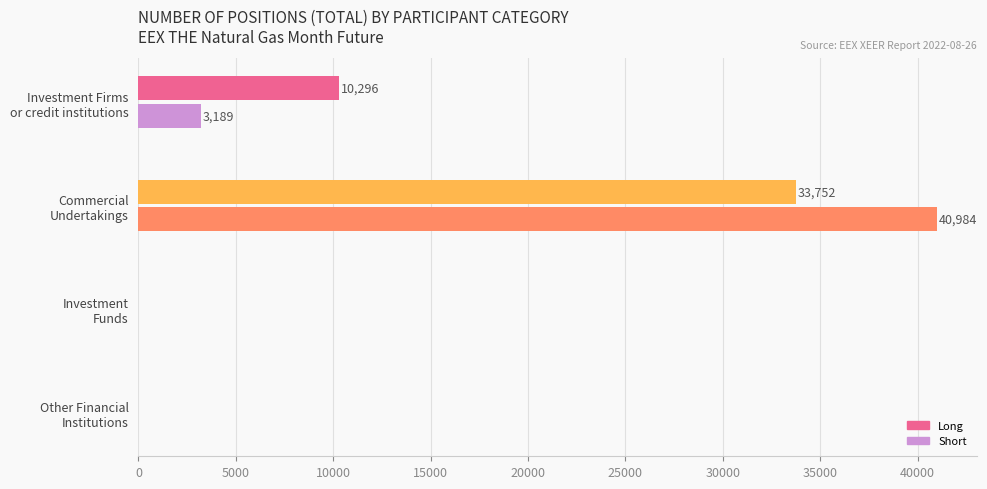

What is the maximum value for Long?

33752